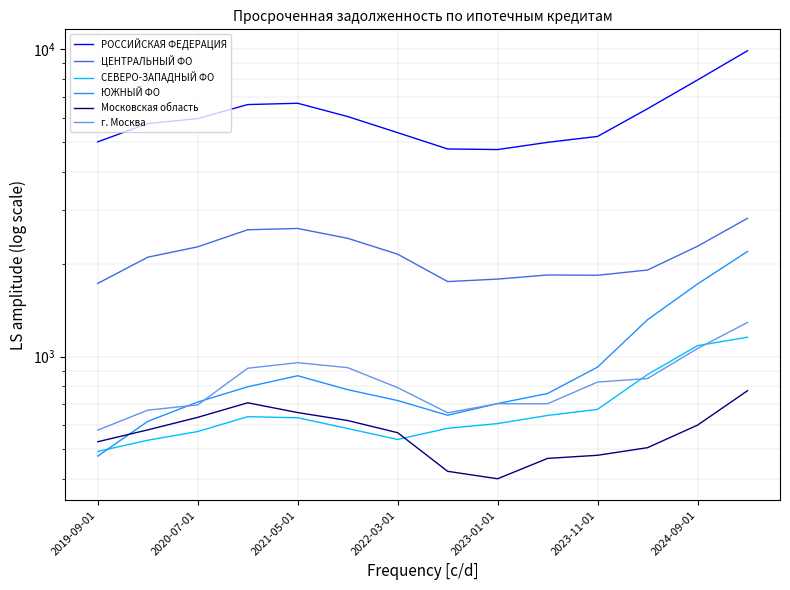

List the series in order of their peak value, lowest first.

Московская область, СЕВЕРО-ЗАПАДНЫЙ ФО, г. Москва, ЮЖНЫЙ ФО, ЦЕНТРАЛЬНЫЙ ФО, РОССИЙСКАЯ ФЕДЕРАЦИЯ